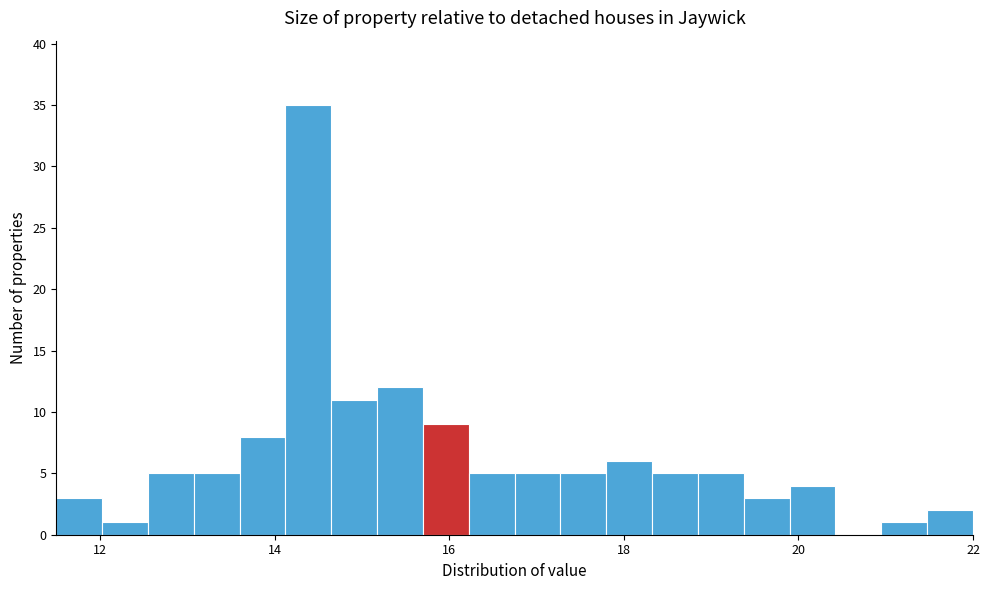

Read against the x-axis, roughly where is the centre of the tallest bar?

14.4